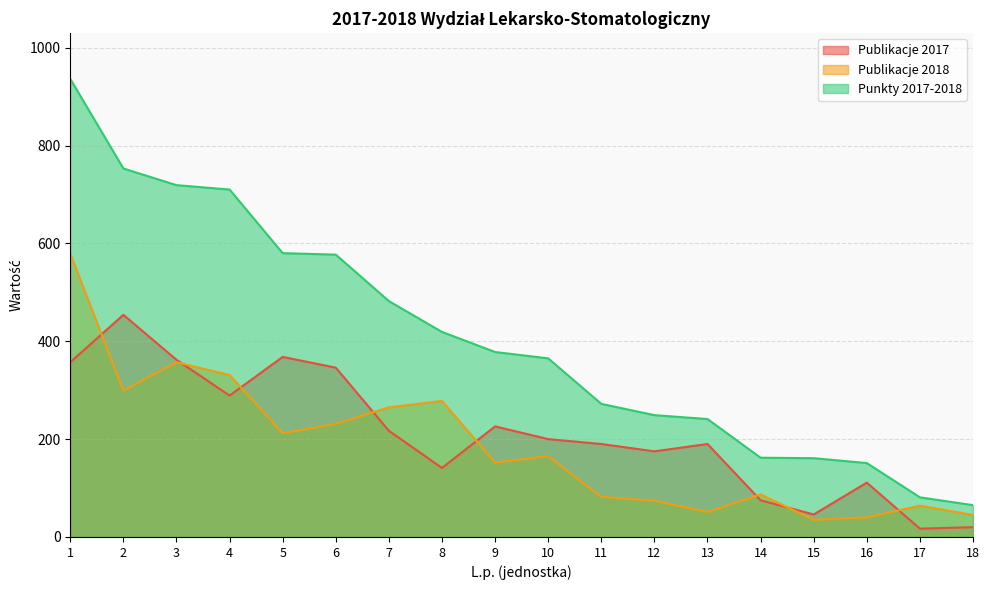

What is the value of the Publikacje 2018 point at the 17th from the left?

64